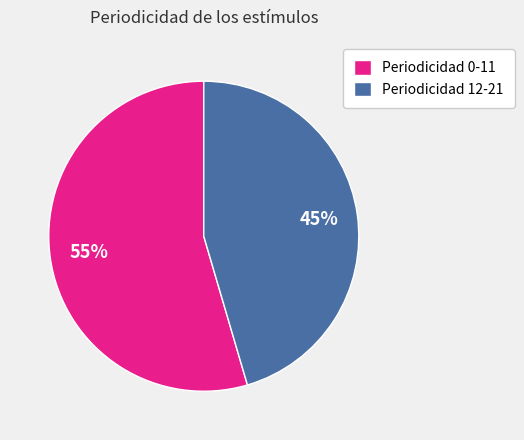

What percentage is the Periodicidad 0-11 slice, to the nearest percent?

55%